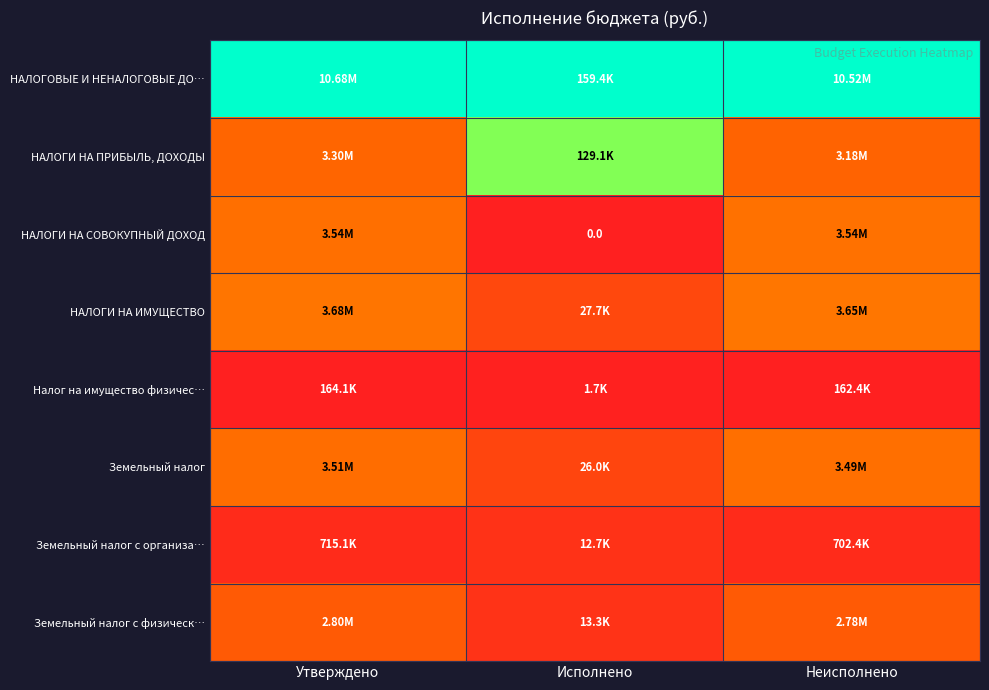

Which series has the largest total across all categories?

НАЛОГОВЫЕ И НЕНАЛОГОВЫЕ ДО…